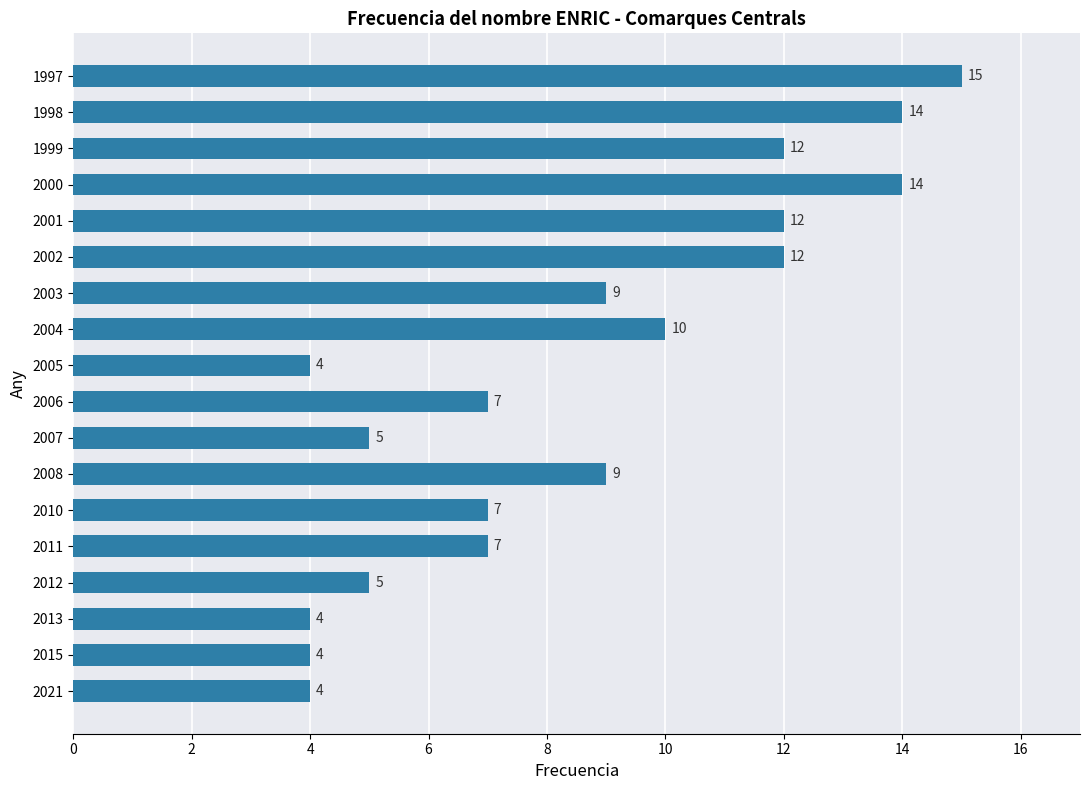

What is the difference between the maximum and minimum values?

11